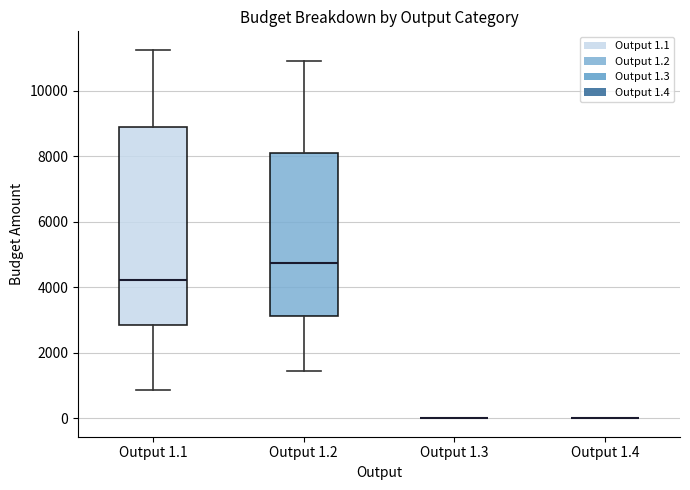

Reading left to right, transcribe this box plot: for each box, give where its median line is, the range the box spans, and where its two whiskers end, as read against the y-axis. The values are not printed on the chart, so give them approximately, as read against the axis.

Output 1.1: median 4200, box 2800 to 9000, whiskers 800 to 11200
Output 1.2: median 4800, box 3200 to 8000, whiskers 1400 to 11000
Output 1.3: box collapsed to a line at 0, whiskers 0 to 0
Output 1.4: box collapsed to a line at 0, whiskers 0 to 0